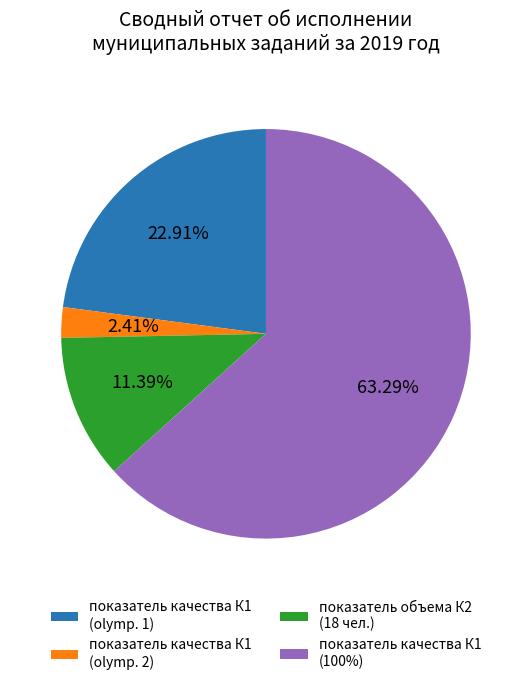

Count the number of slices in the pie.

4